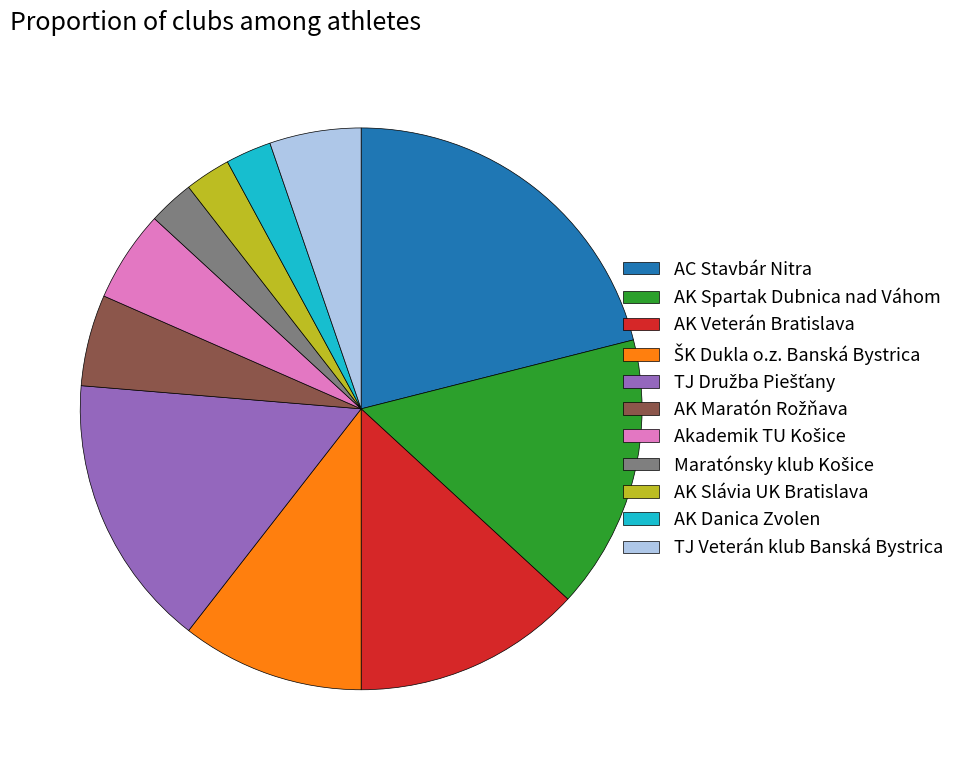

Which category has the biggest portion of the pie?

AC Stavbár Nitra